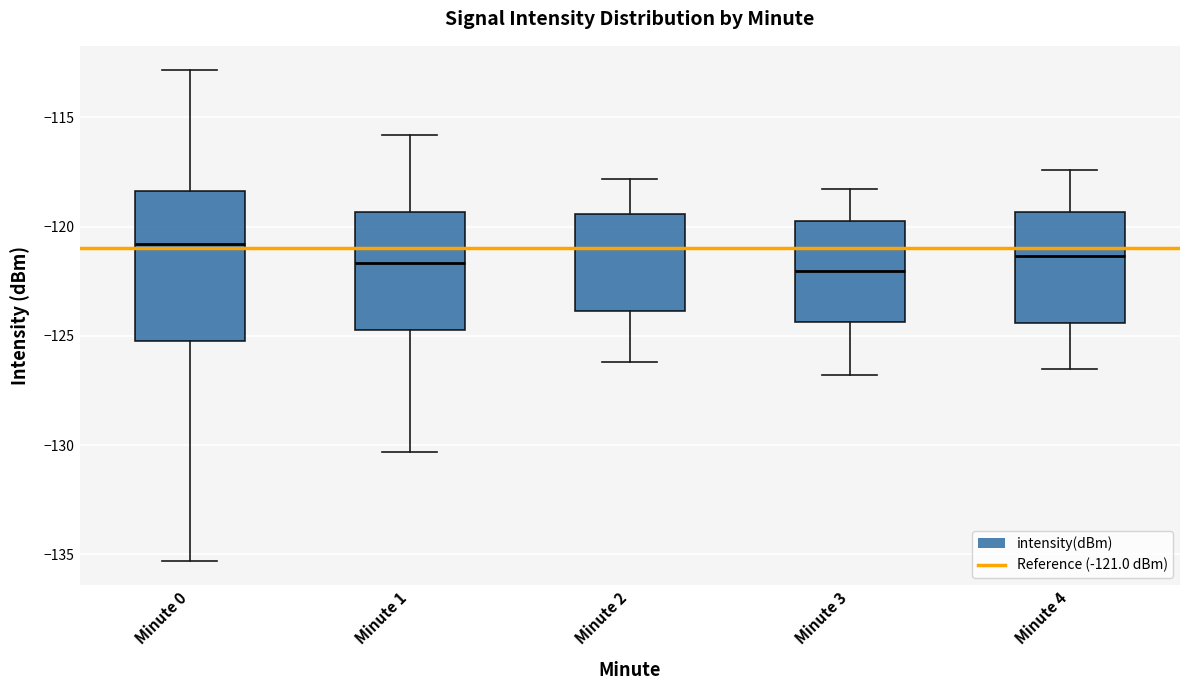

Comparing the boxes themselves (not the whiskers), which one is the tallest?

Minute 0